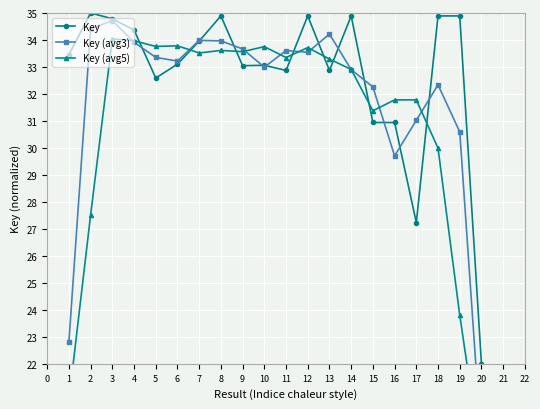

What is the value of the Key (avg3) point at the 13th from the left?

34.2